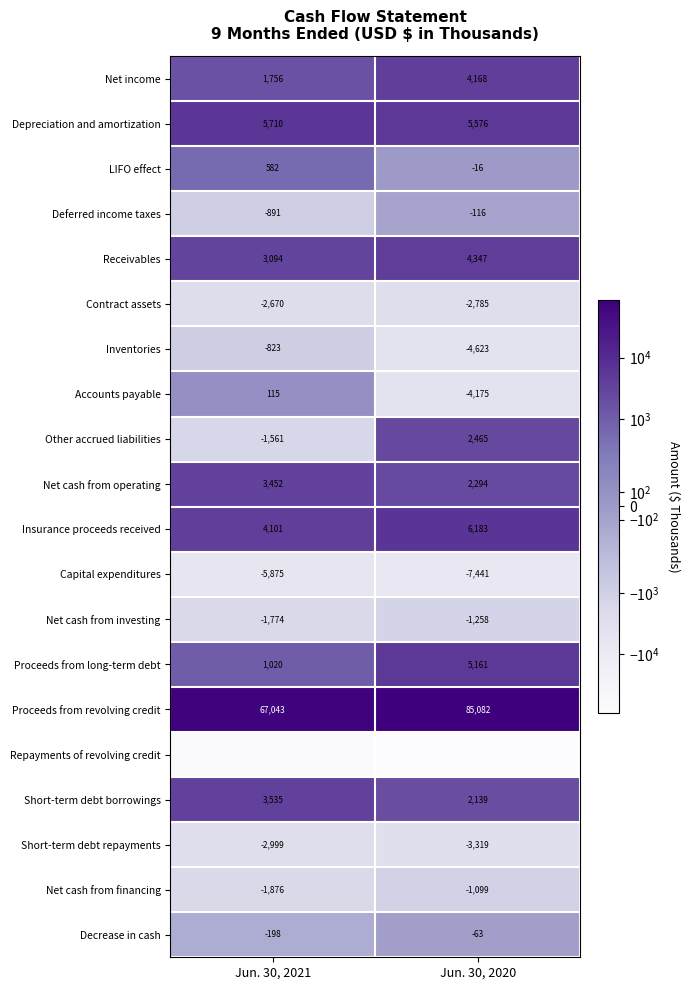

At which category is the sum across all series the highest?

Jun. 30, 2020